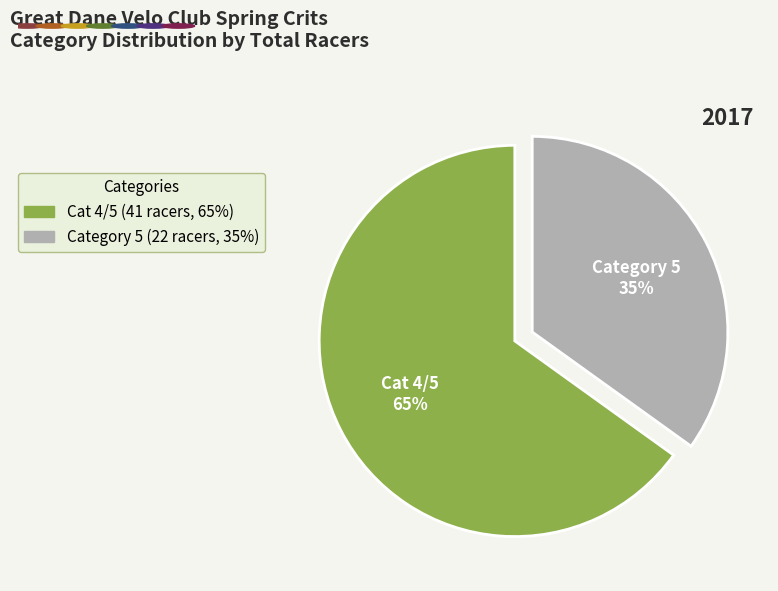

To the nearest percent, what is the combined percentage of Category 5 and Cat 4/5?

100%